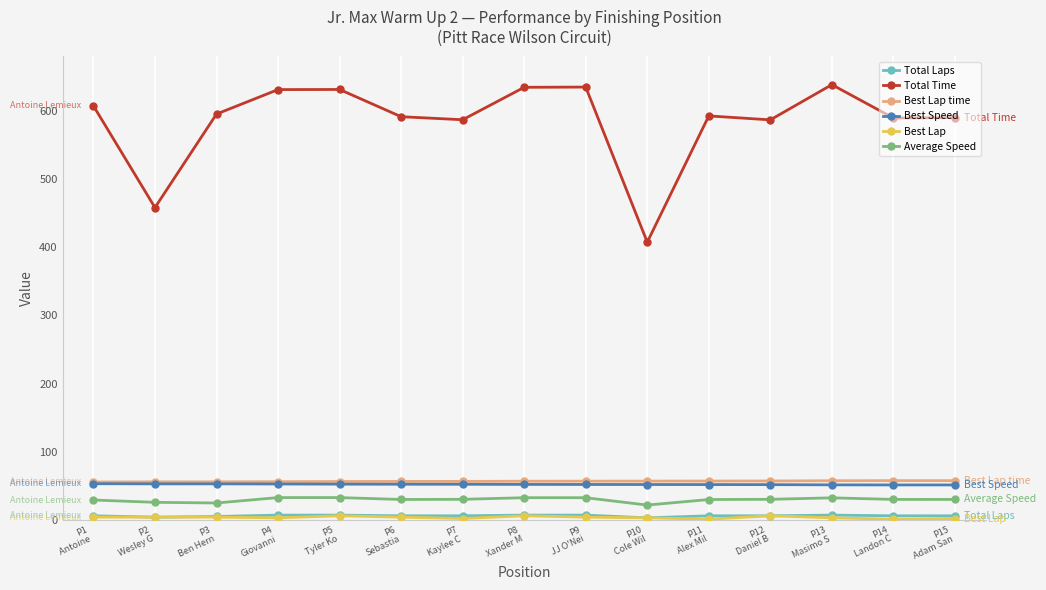

What is the value of the Average Speed point at the 9th from the left?

32.5